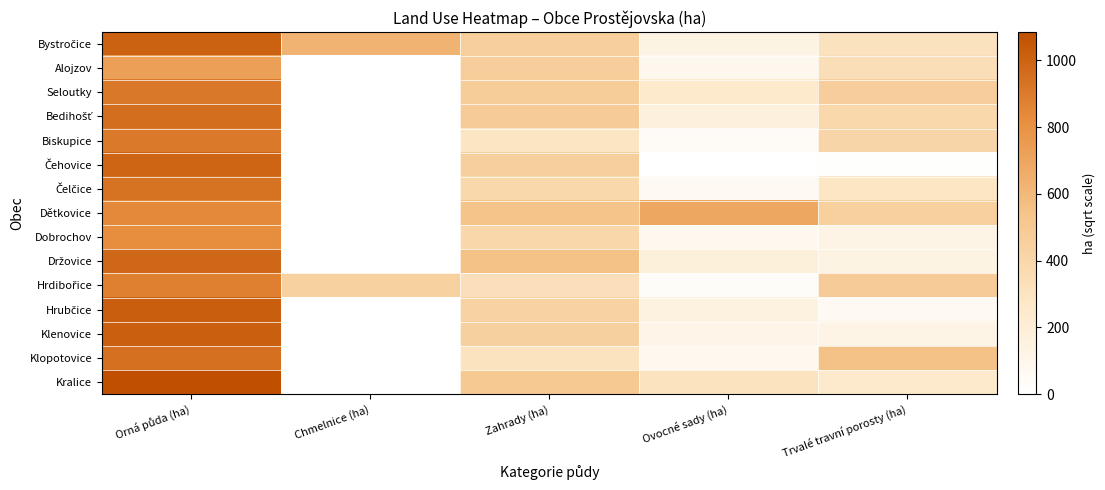

What is the spread (max minus min) of values at Zahrady (ha)?

1.6